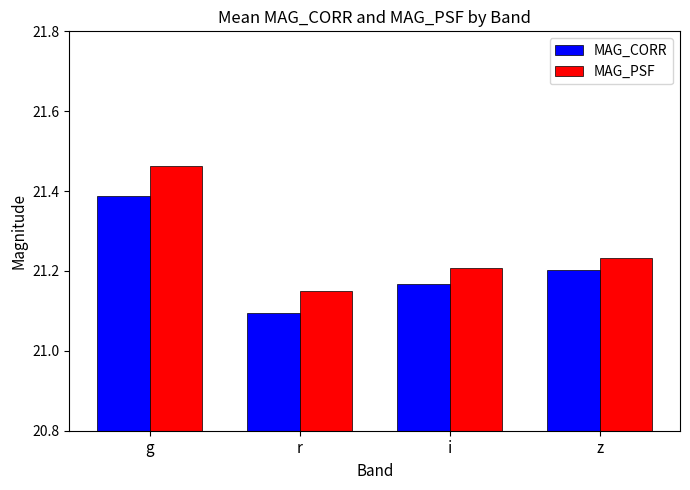

Which category has the lowest value across all series?

r